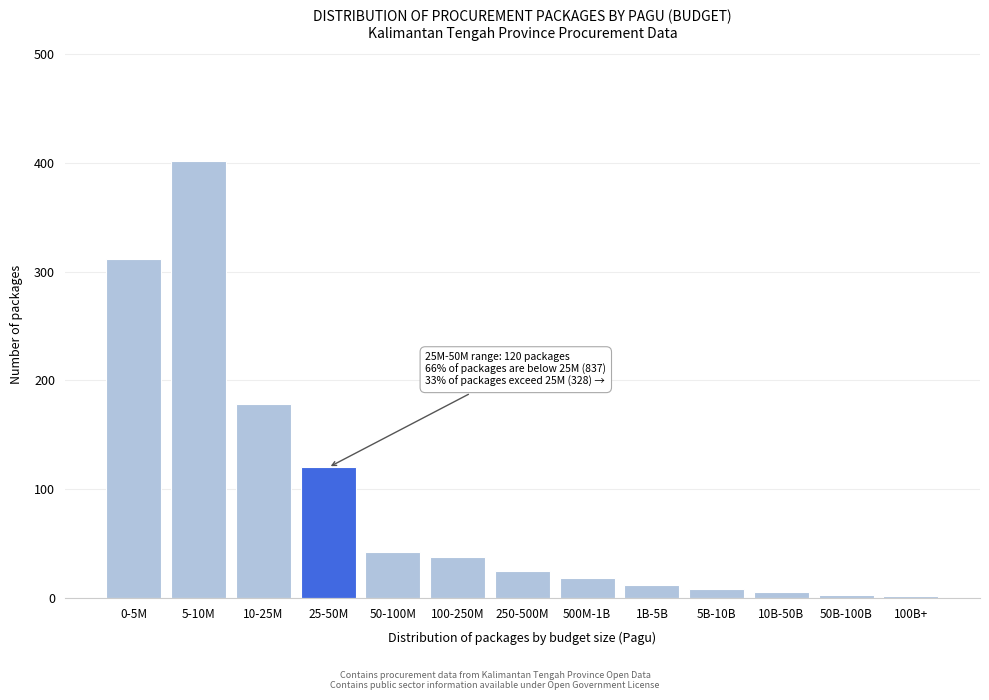

What is the change in value from 0-5M to 50-100M?

-270